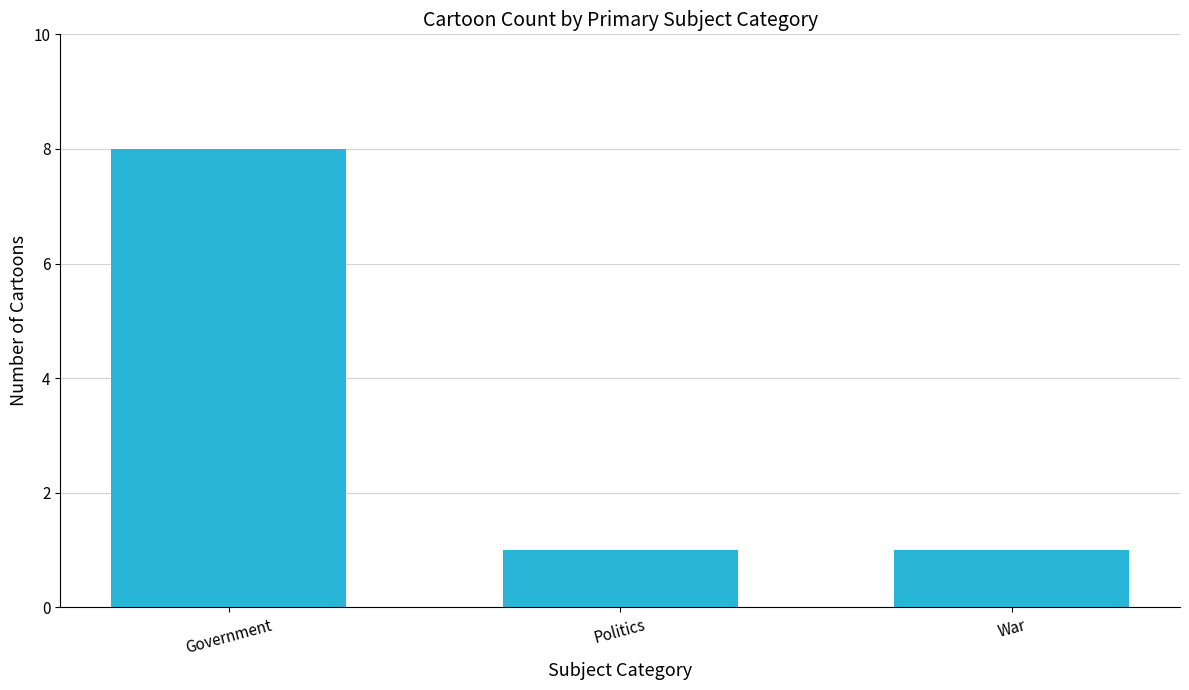

What is the value of the 1st bar from the left?

8